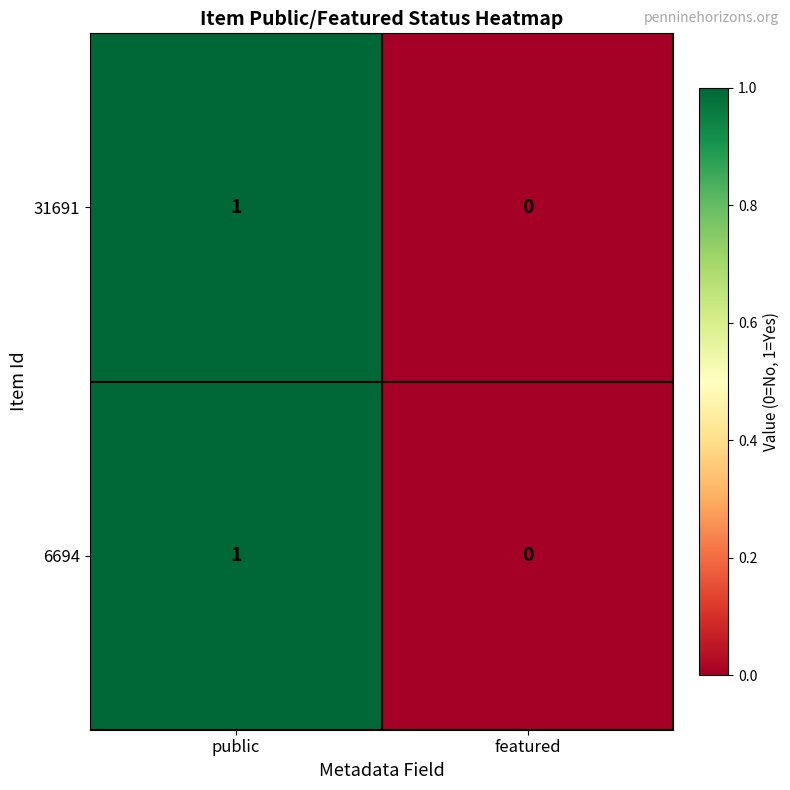

At which category is the sum across all series the highest?

public